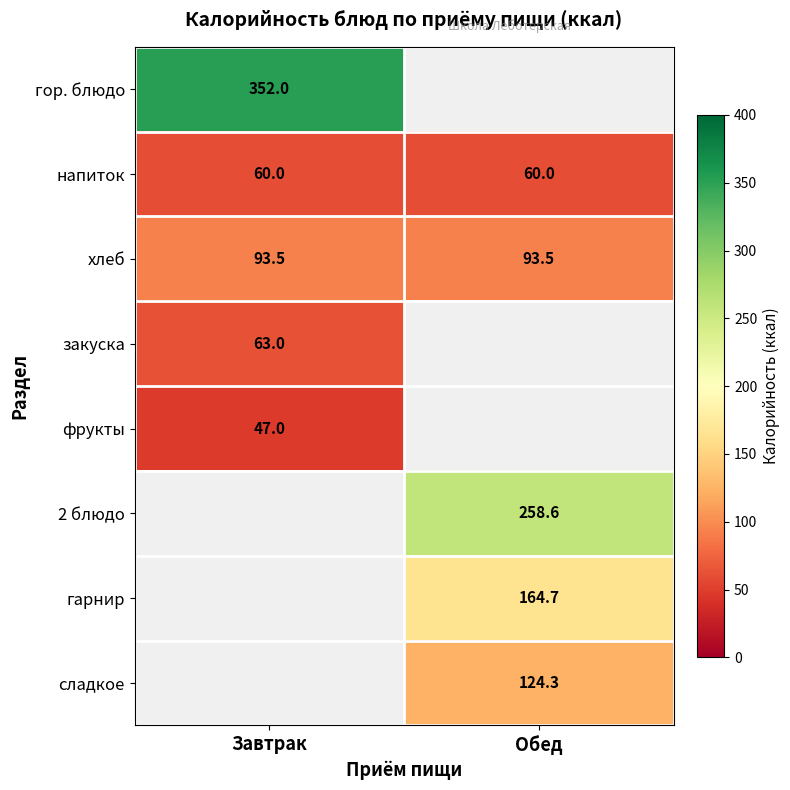

The хлеб series shows 93.5 at Завтрак. True or false?

True